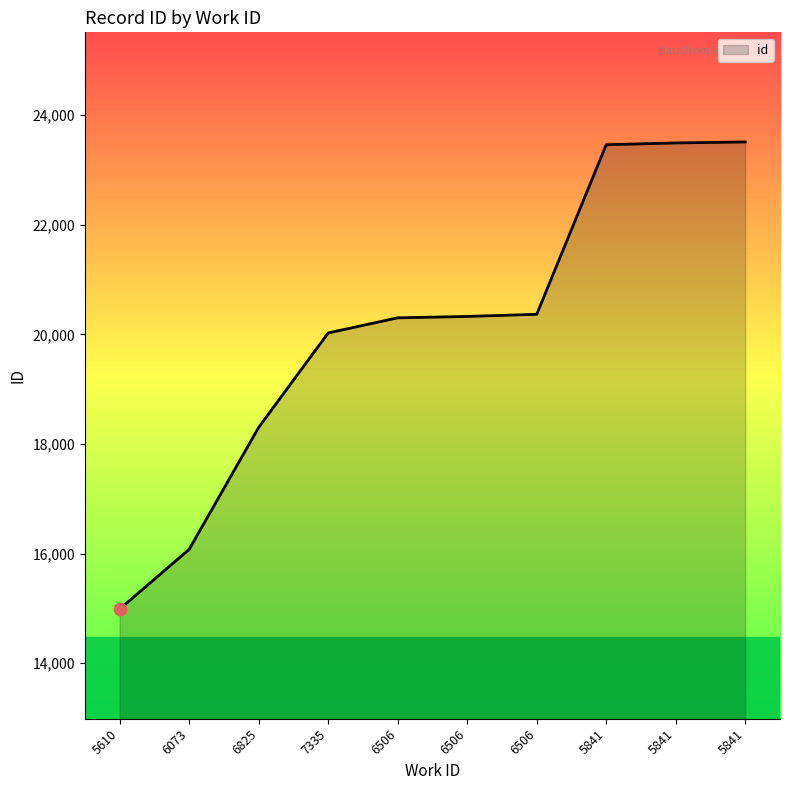

Approximately how many times larger is the value at 7335 compared to 6506?

1.0